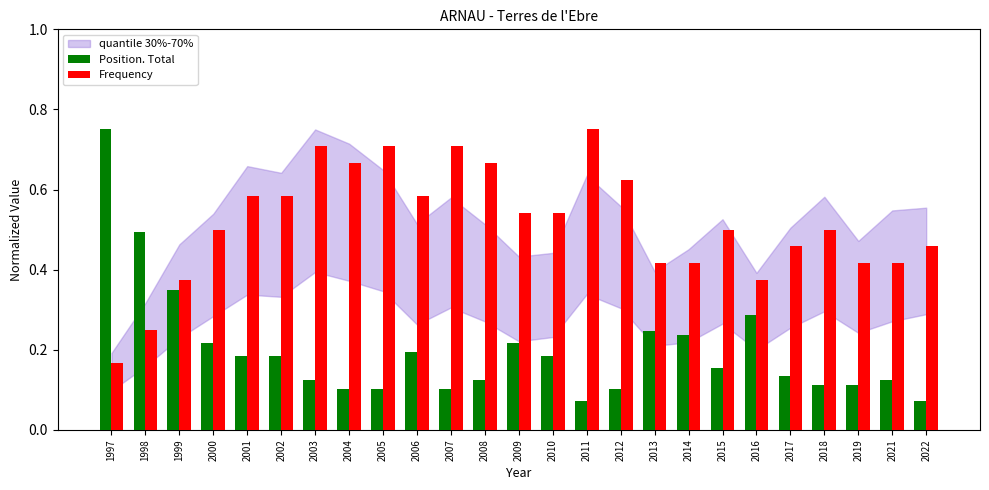

Which category has the lowest value in the Frequency series?

1997